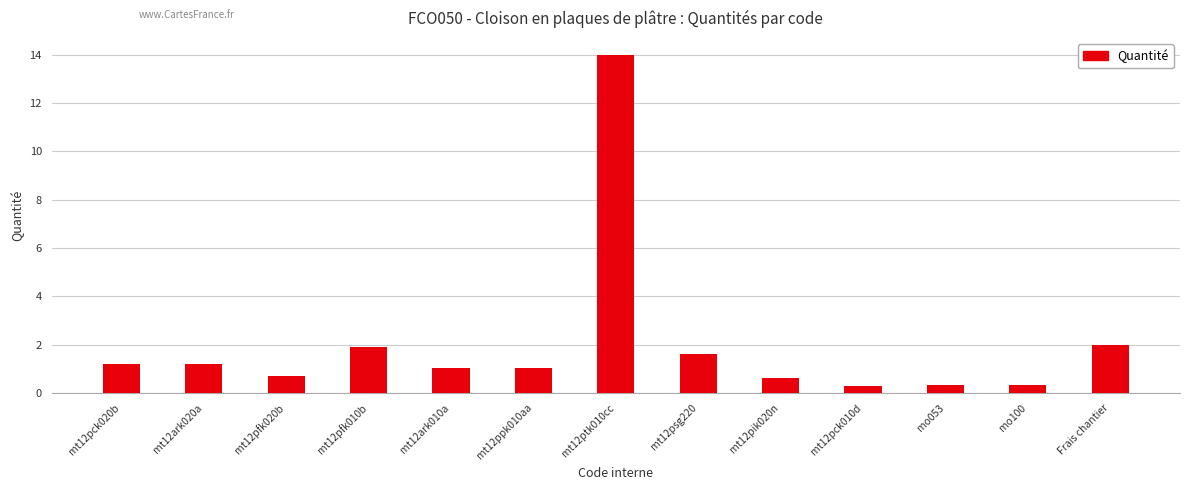

Between mt12ark020a and mt12pfk010b, which is larger?

mt12pfk010b